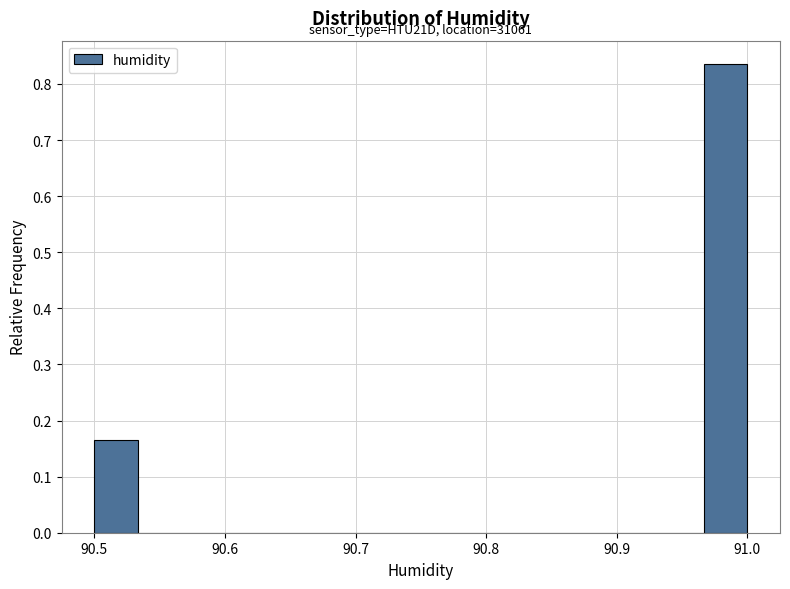

Around what value on the x-axis is the tallest bar? Give the approximate position of its centre, as read against the axis.

90.98